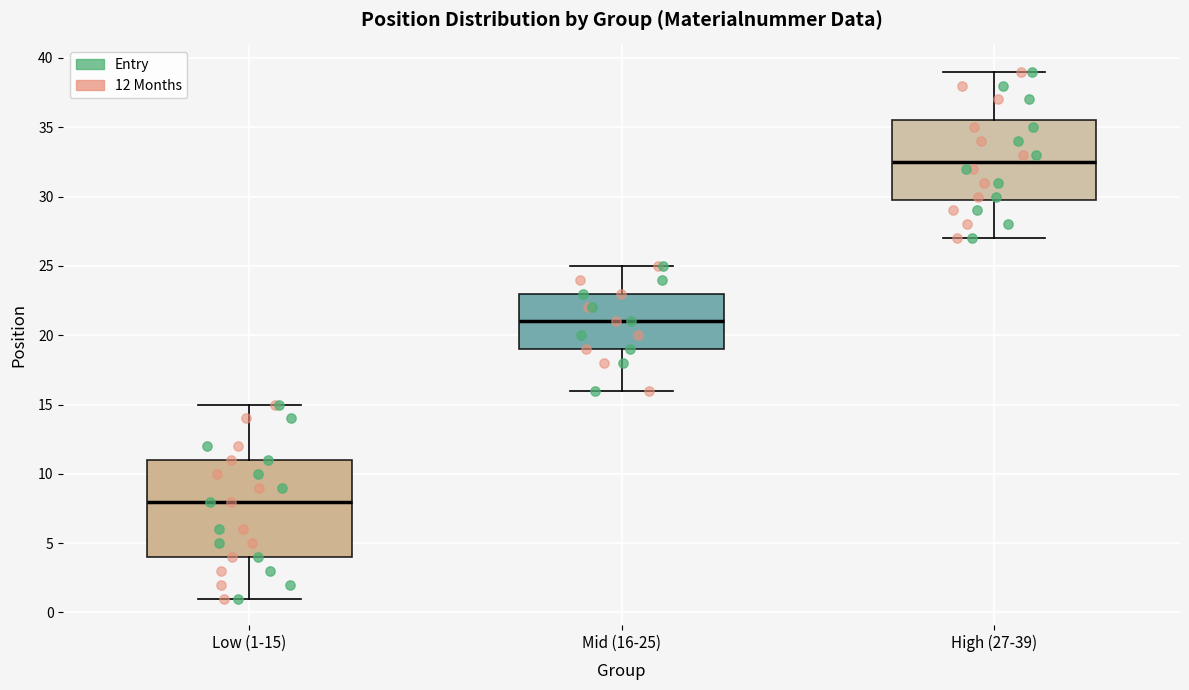

Reading left to right, read every box against the y-axis: the position of its median line, the range the box covers, and the ends of its whiskers. The values are not printed on the chart, so give them approximately, as read against the axis.

Low (1-15): median 8.0, box 4.0 to 11.0, whiskers 1.0 to 15.0
Mid (16-25): median 21.0, box 19.0 to 23.0, whiskers 16.0 to 25.0
High (27-39): median 32.5, box 30.0 to 35.5, whiskers 27.0 to 39.0